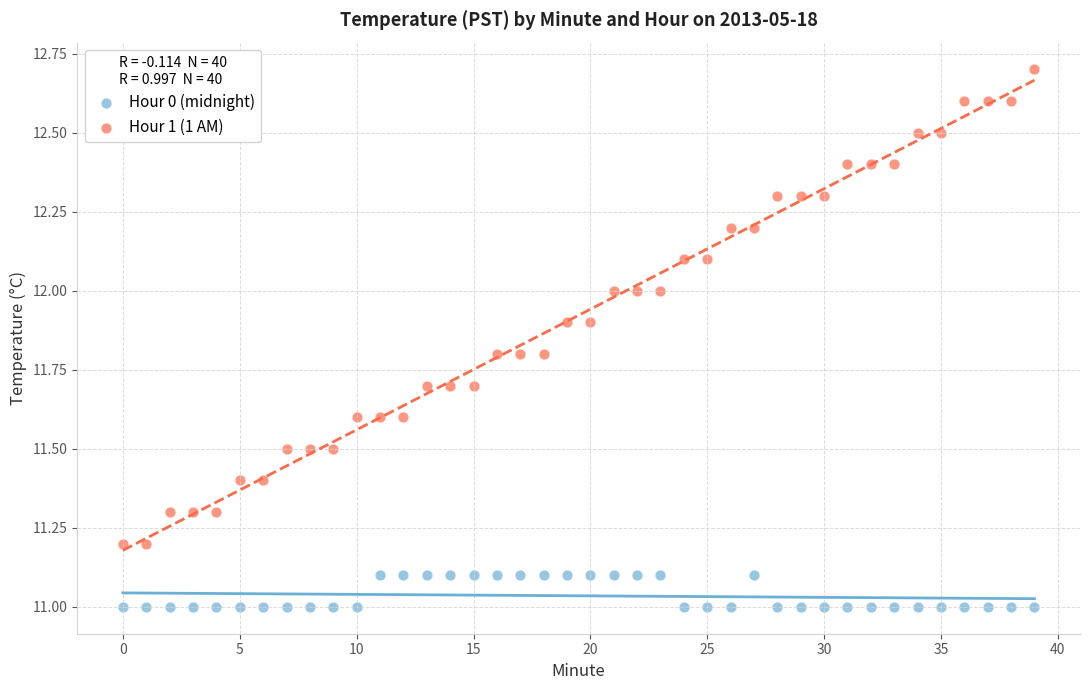

Which series has the largest Y range (max minus min)?

Hour 1 (1 AM)